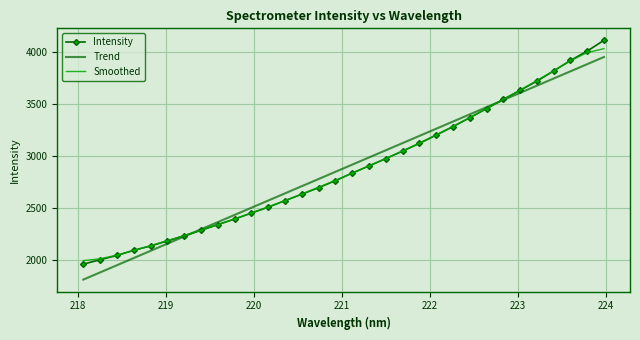

Which series has the widest spread of values?

Intensity